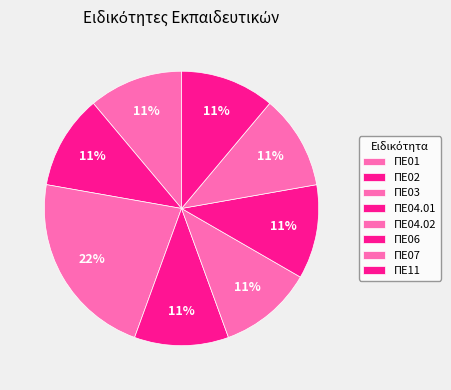

Approximately how many times larger is the value at ΠΕ04.02 compared to ΠΕ02?

1.0